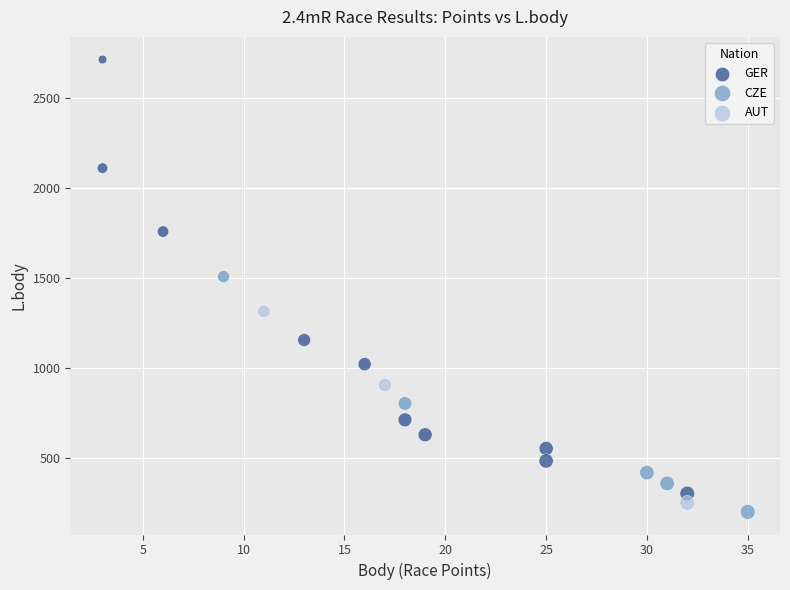

Which series contains the highest Y value?

GER